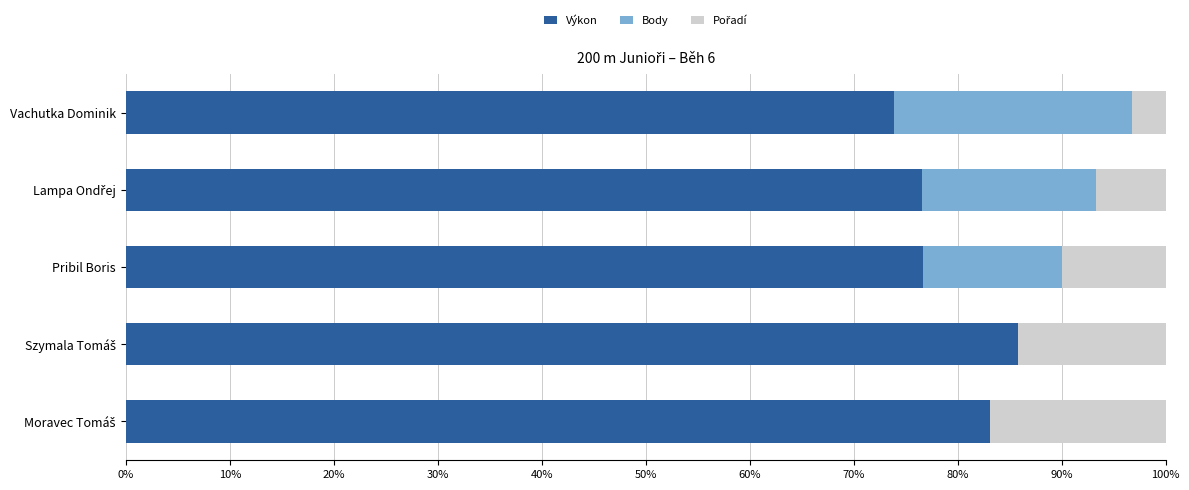

How many distinct data groups are displayed?

3